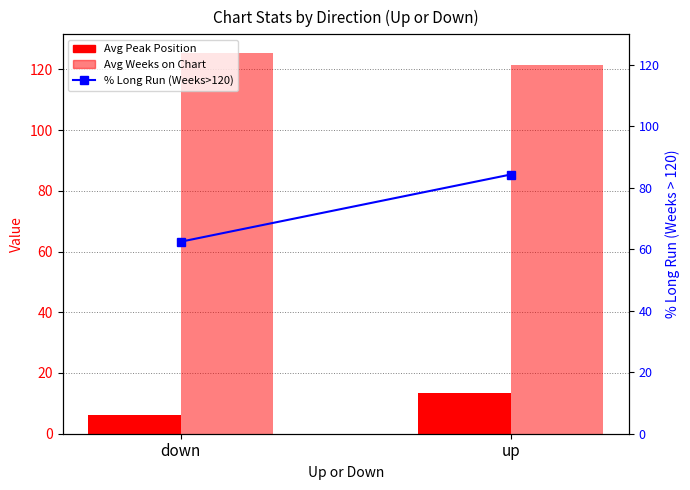

Is the value of Avg Peak Position at down greater than the value of Avg Weeks on Chart at up?

No